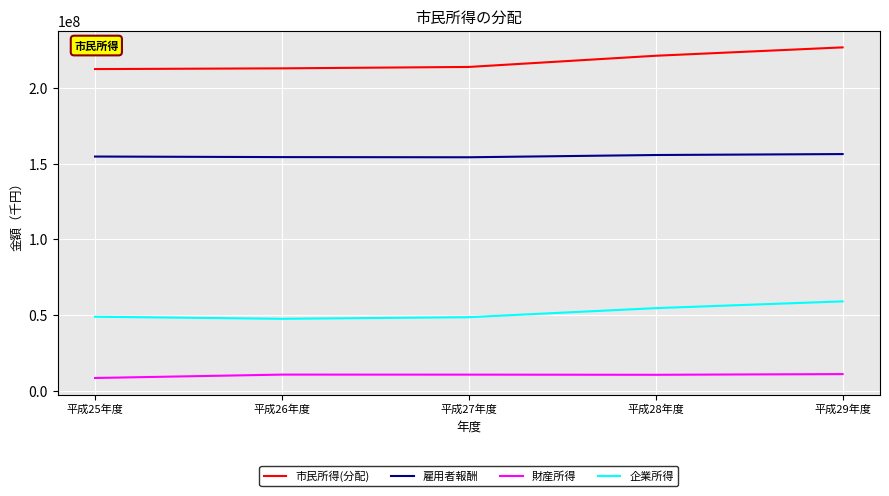

The value of 企業所得 at 平成27年度 is 48708000. True or false?

True